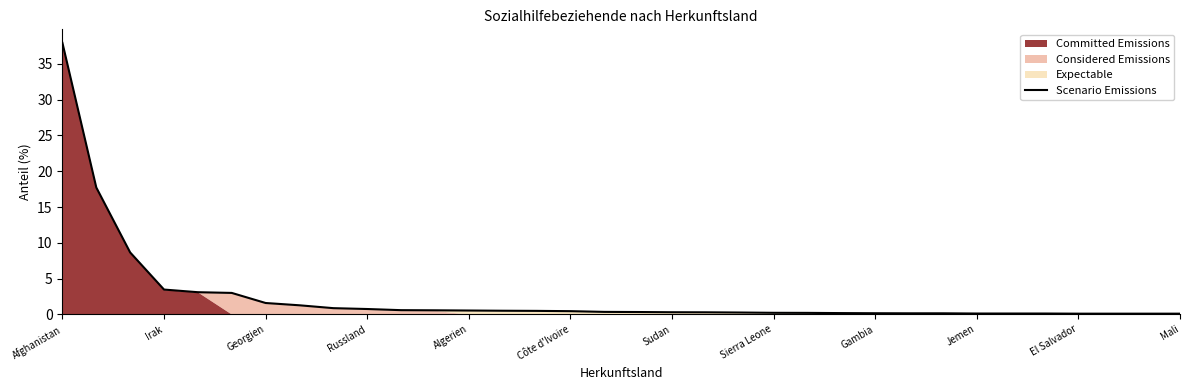

True or false: the data shows 0.1 at 32.

False